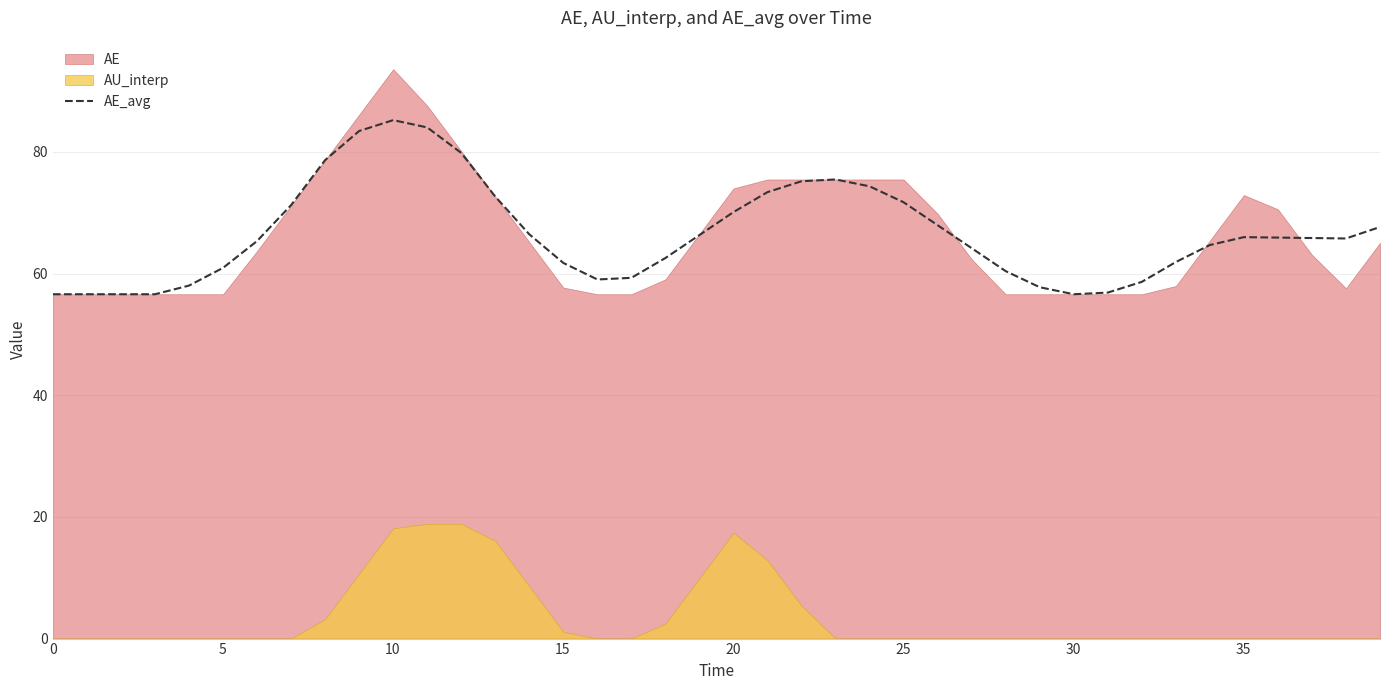

How many points are lower than both their immediate neighbors (excluding endpoints)?

3